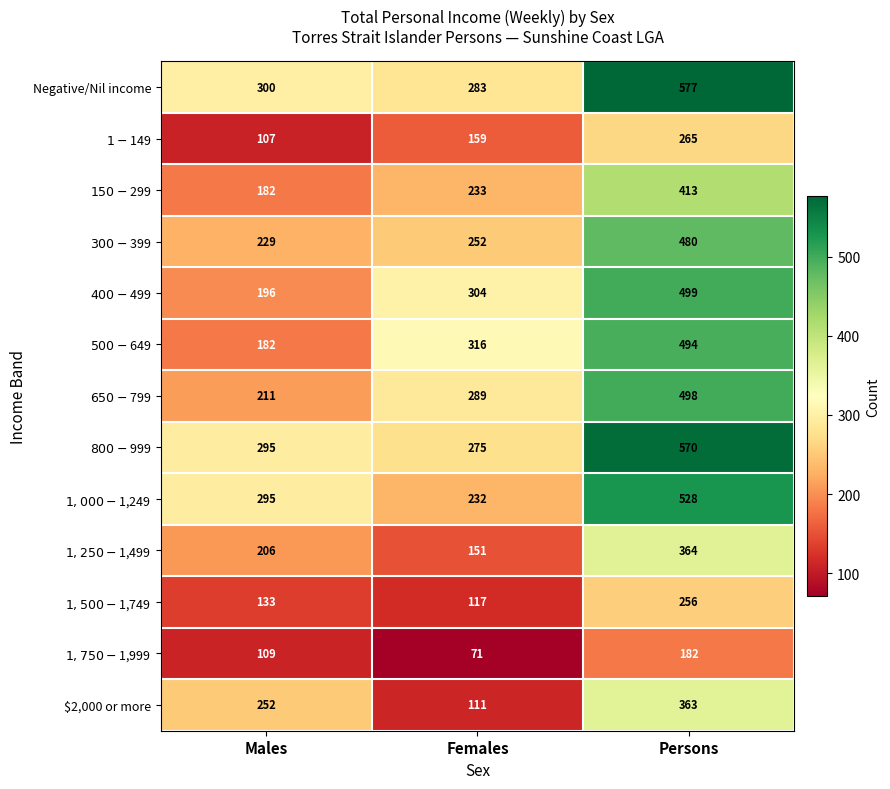

What is the sum of all Negative/Nil income values?

1160